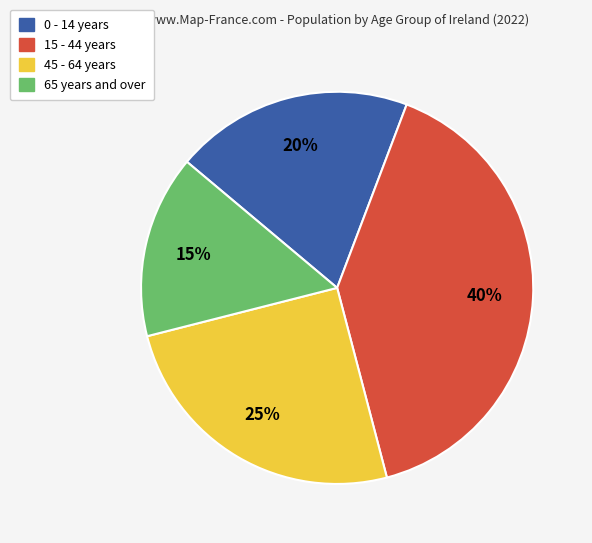

To the nearest percent, what is the average slice percentage?

25%